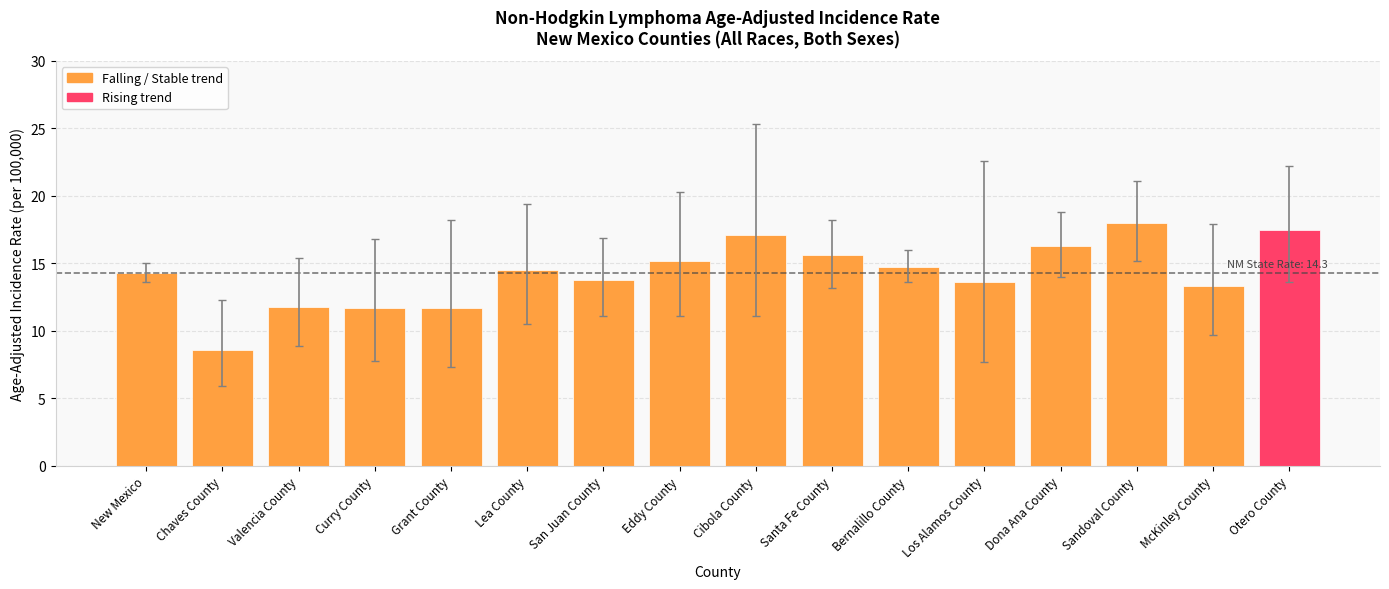

What is the label of the 6th bar from the right?

Bernalillo County